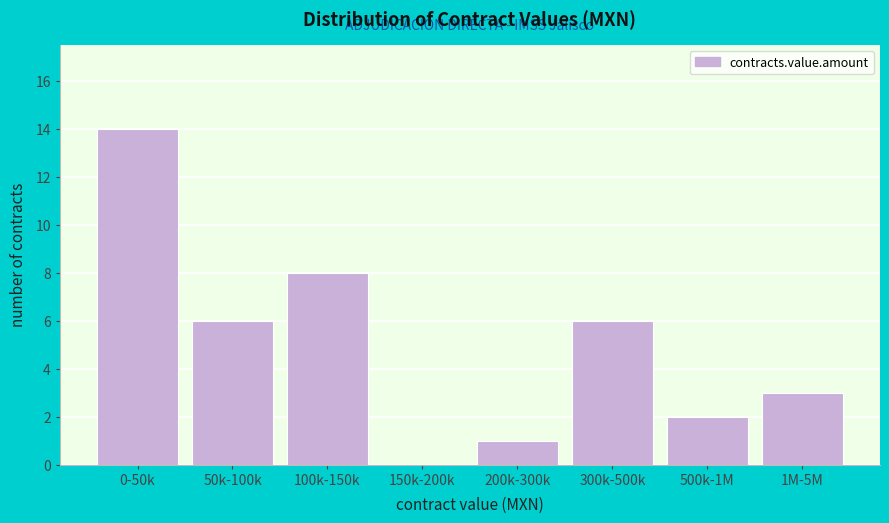

Reading left to right, extract all data points from this chart.

0-50k=14	50k-100k=6	100k-150k=8	150k-200k=0	200k-300k=1	300k-500k=6	500k-1M=2	1M-5M=3